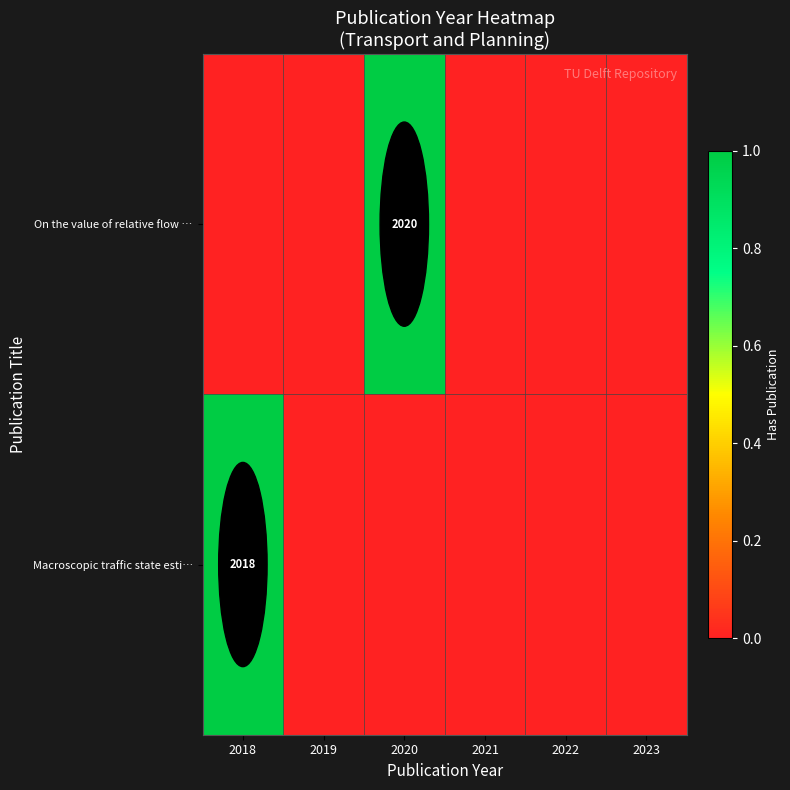

At which category is the sum across all series the highest?

2018